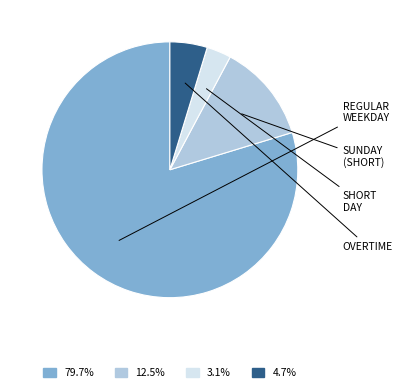

Is there any slice that represents more than half of the pie?

Yes